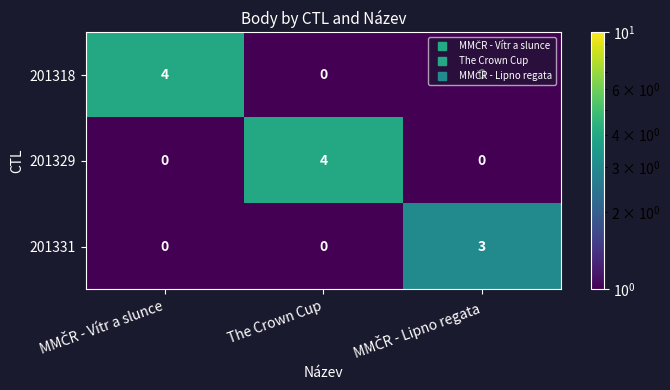

The value of 201329 at The Crown Cup is 4. True or false?

True